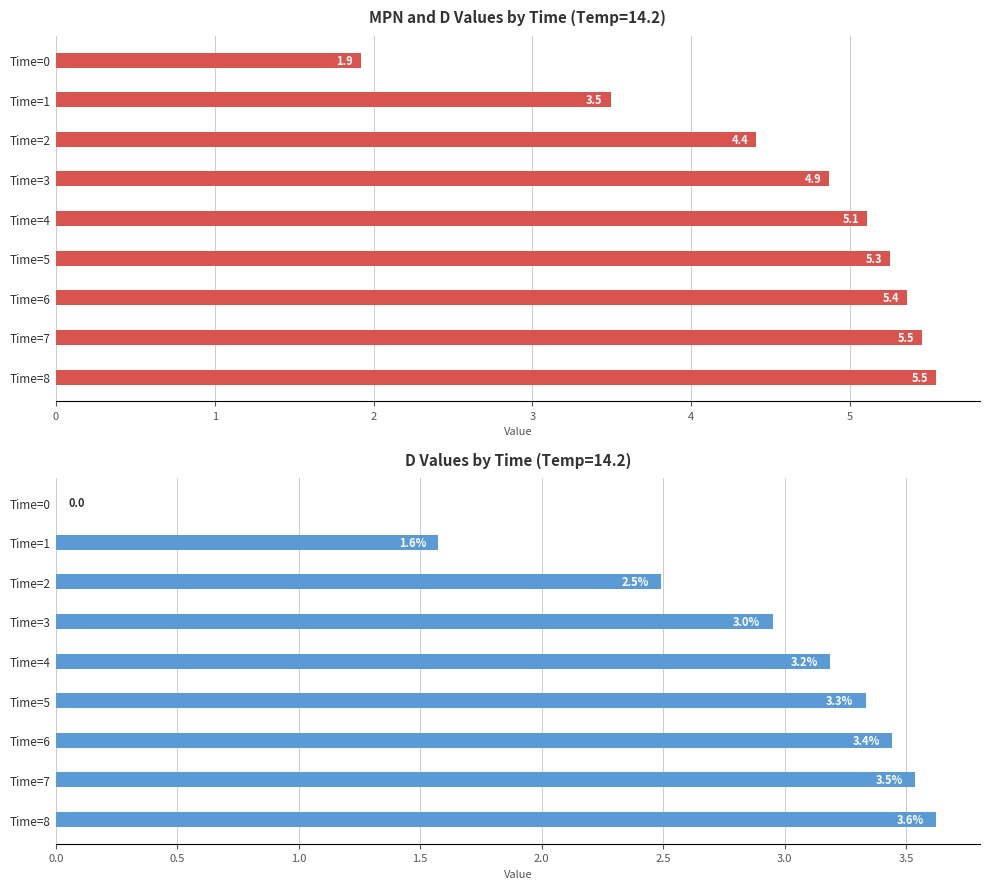

Rank the categories by MPN value from highest to lowest.

Time=8, Time=7, Time=6, Time=5, Time=4, Time=3, Time=2, Time=1, Time=0